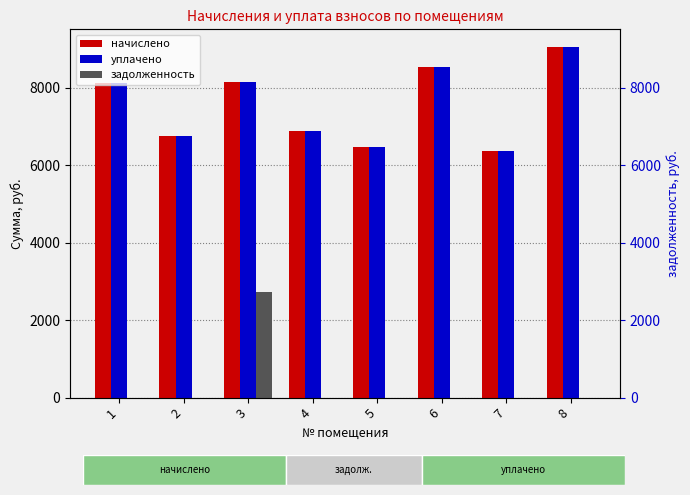

What is the value of the уплачено bar at the 8th from the left?

9062.4